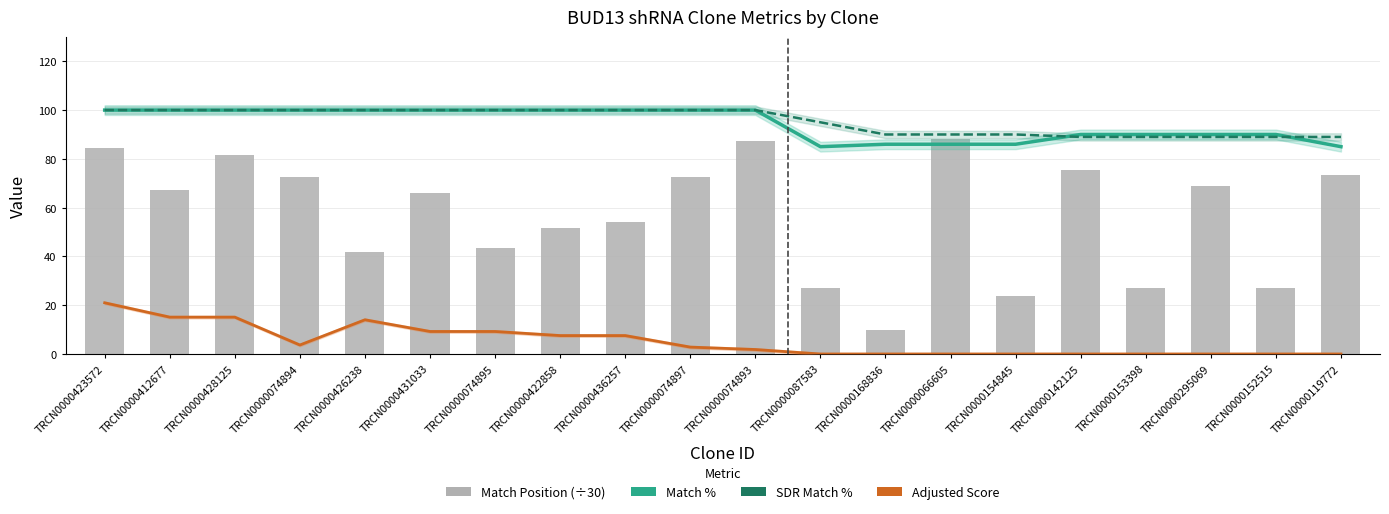

What is the highest value of the Match % series?

100.0